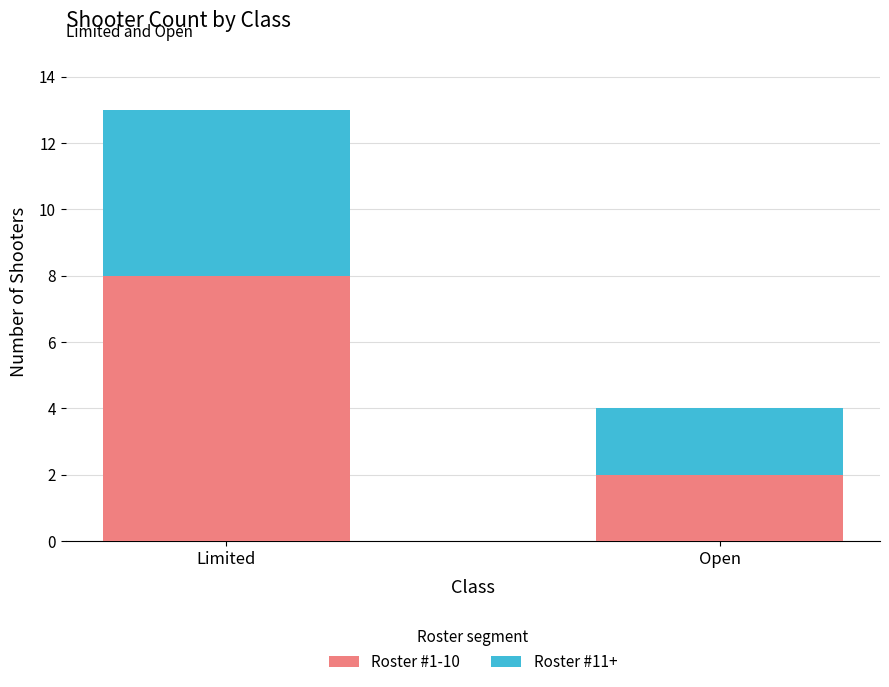

Are the bars horizontal?

No